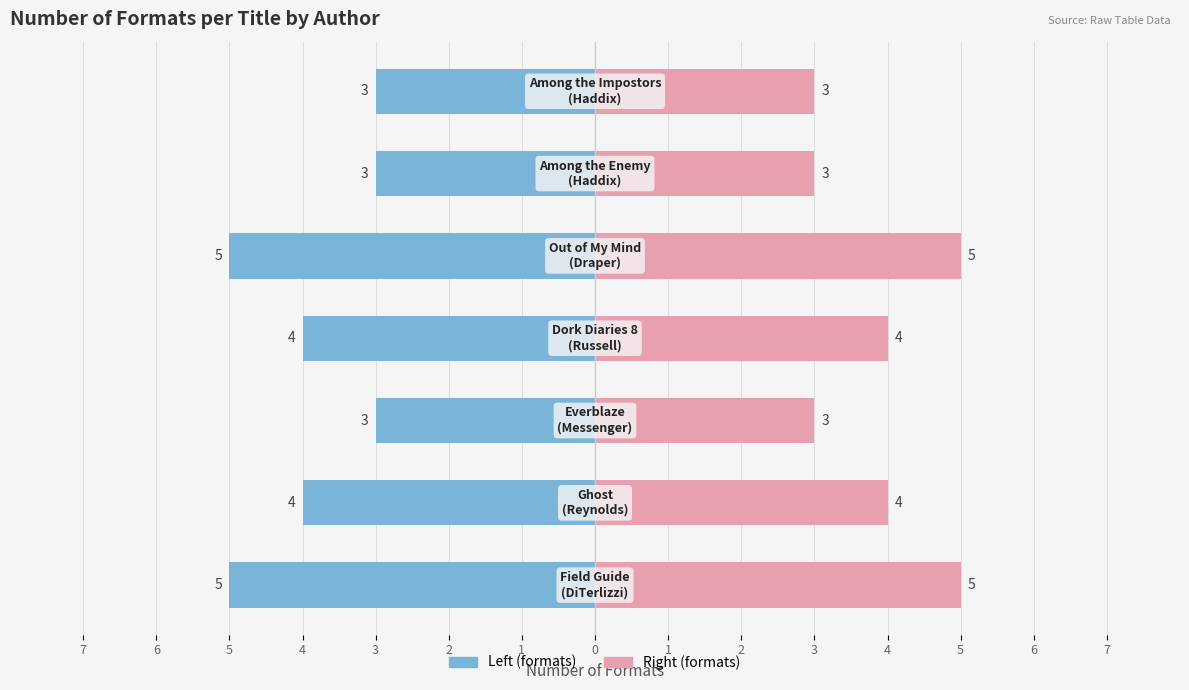

Reading right to left, what are all the values shown in this chart?

Among the Impostors
(Haddix)=3	Among the Enemy
(Haddix)=3	Out of My Mind
(Draper)=5	Dork Diaries 8
(Russell)=4	Everblaze
(Messenger)=3	Ghost
(Reynolds)=4	Field Guide
(DiTerlizzi)=5